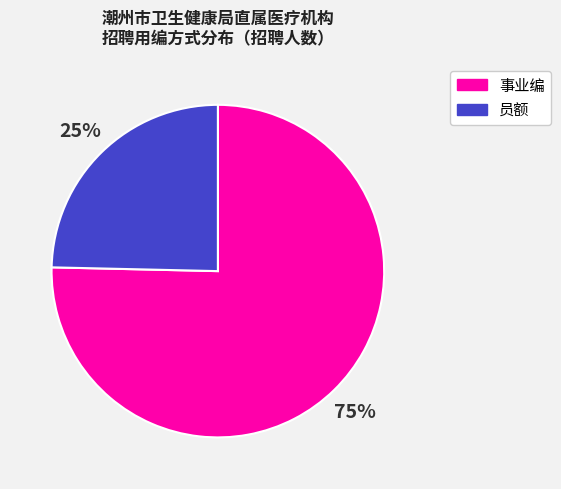

What is the ratio of the value at 员额 to the value at 事业编?

0.3